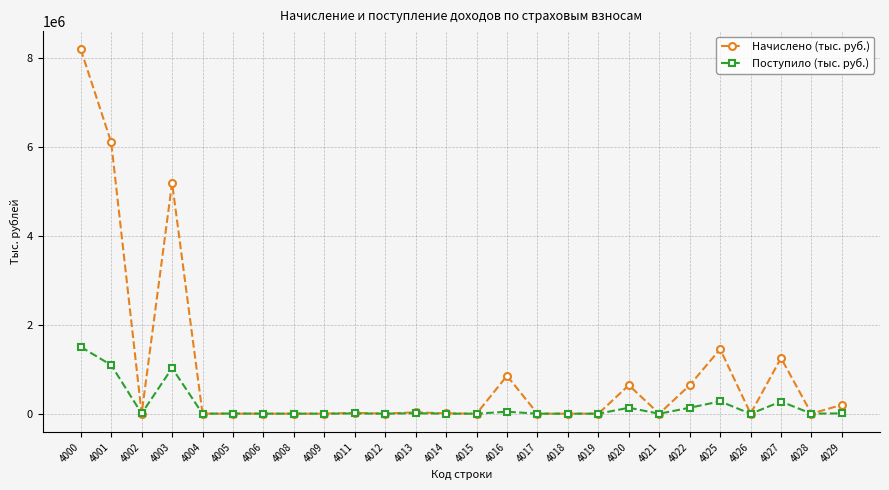

What is the difference between the highest and lowest values at 4011?

12305